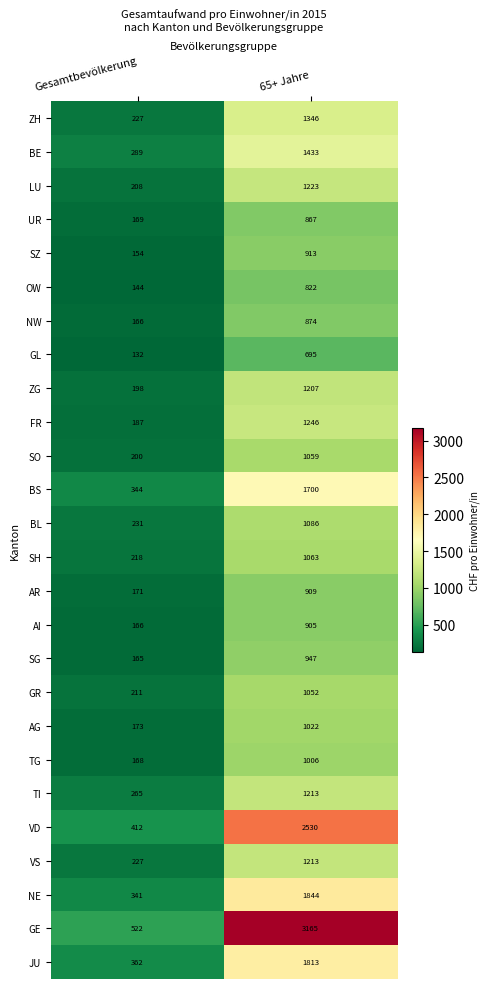

At which category does the chart reach its peak across all series?

65+ Jahre